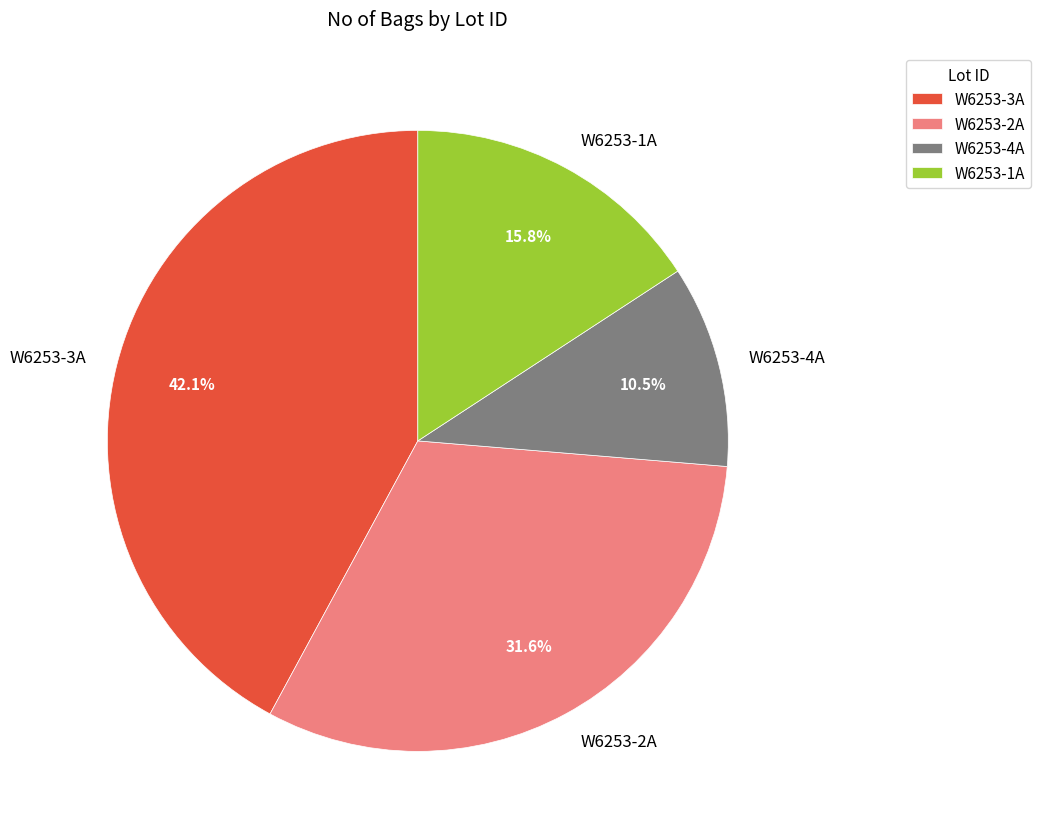

Which category has the smallest portion of the pie?

W6253-4A